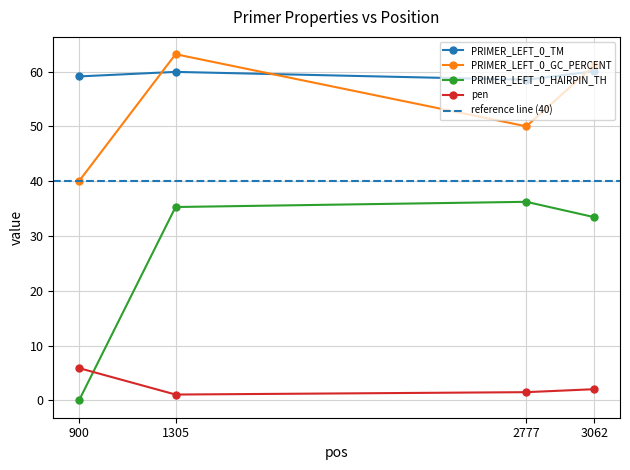

True or false: pen has a value of 2.0 at 3062.

True